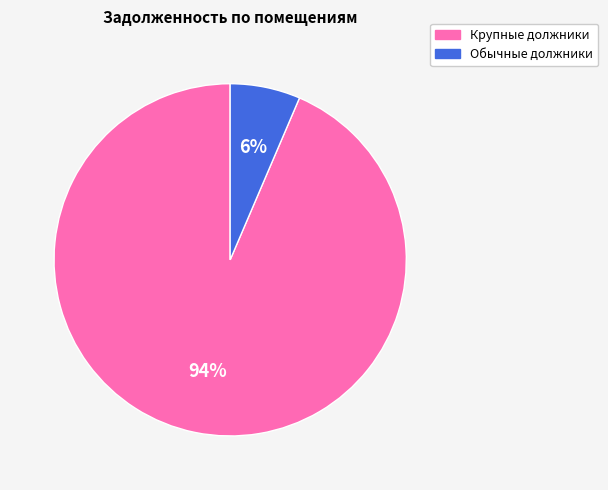

Is there a majority slice in this chart?

Yes